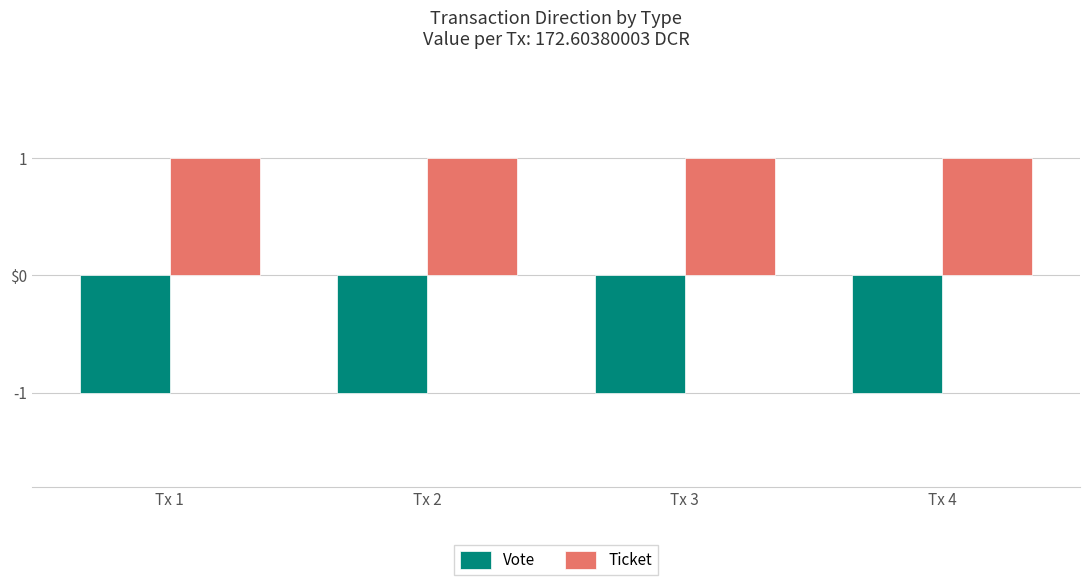

Are the bars horizontal?

No